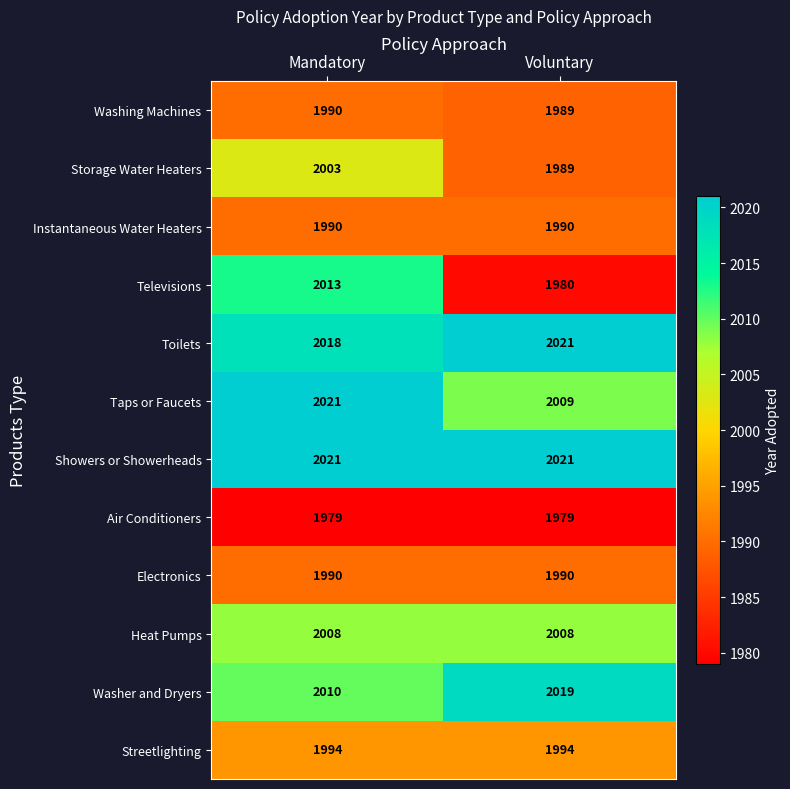

Which series changed the most between Mandatory and Voluntary?

Televisions